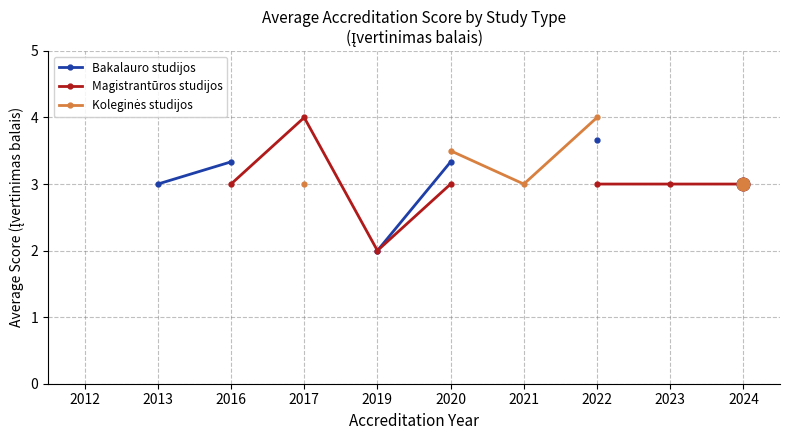

What is the greatest value displayed?

4.0